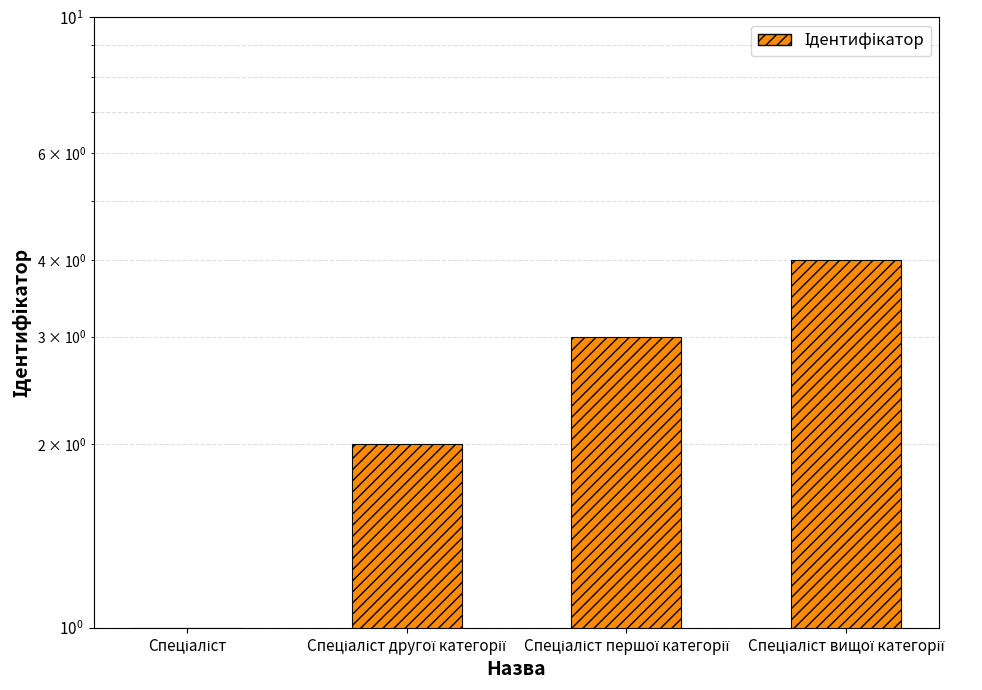

Which has a higher value, Спеціаліст першої категорії or Спеціаліст другої категорії?

Спеціаліст першої категорії